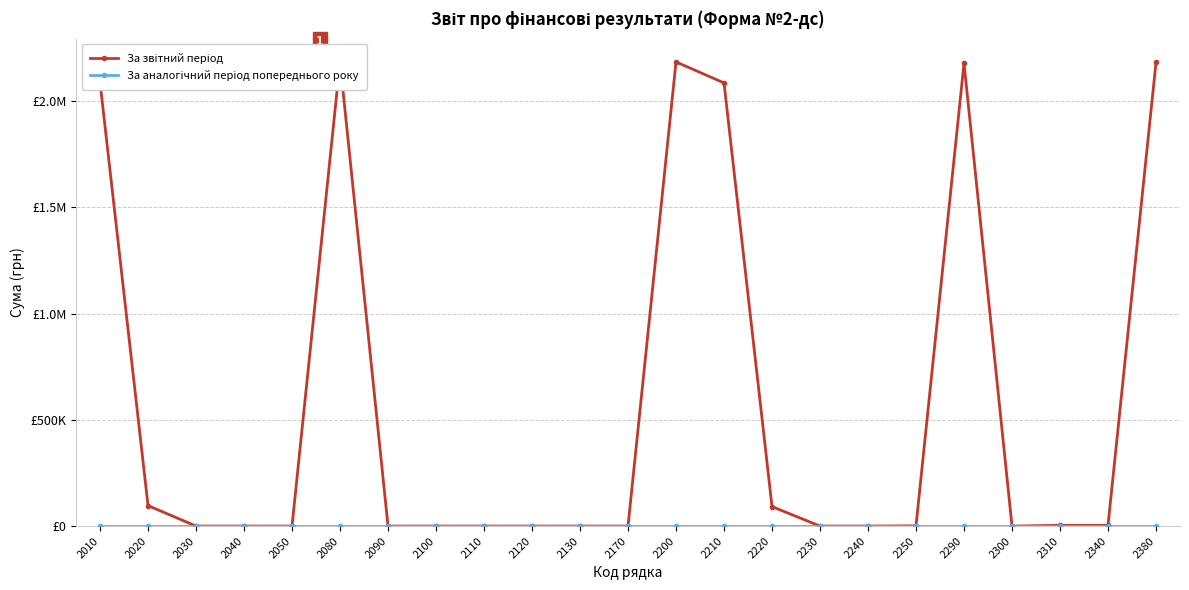

What are all the series names shown in the legend?

За звітний період, За аналогічний період попереднього року